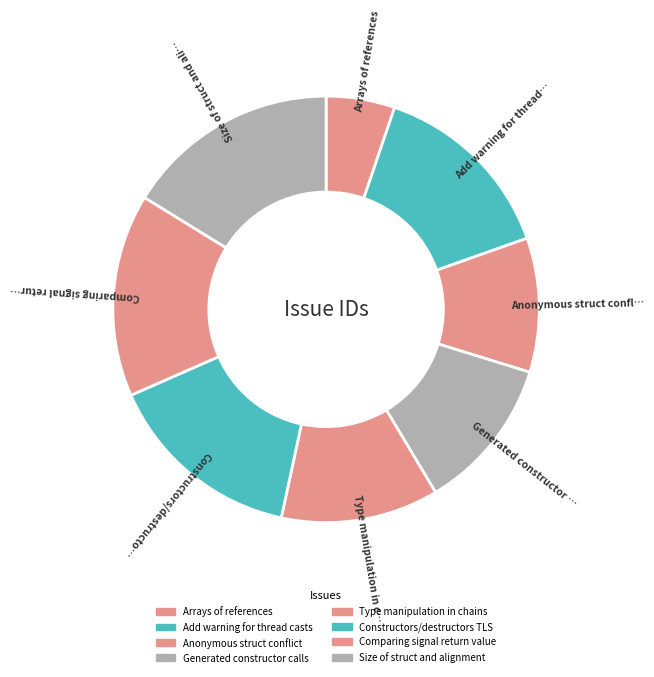

Is it true that Comparing signal return value is 4% of the pie?

False